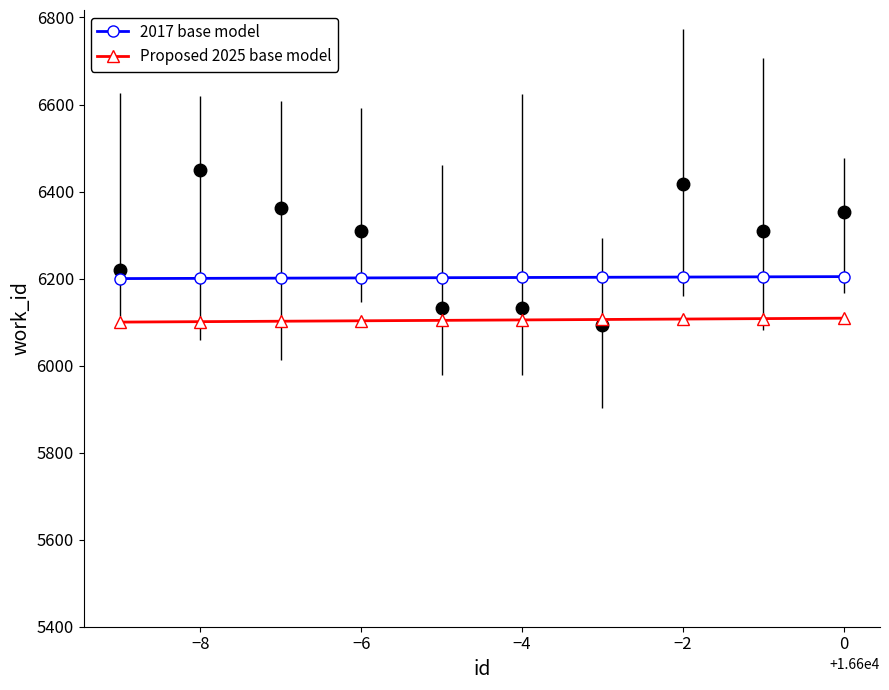

At which category is the sum across all series the highest?

9